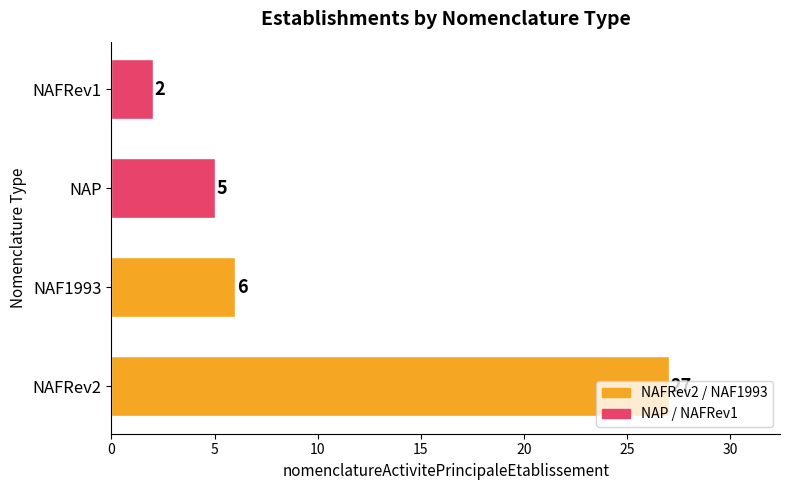

Which label corresponds to the smallest value in the chart?

NAFRev1